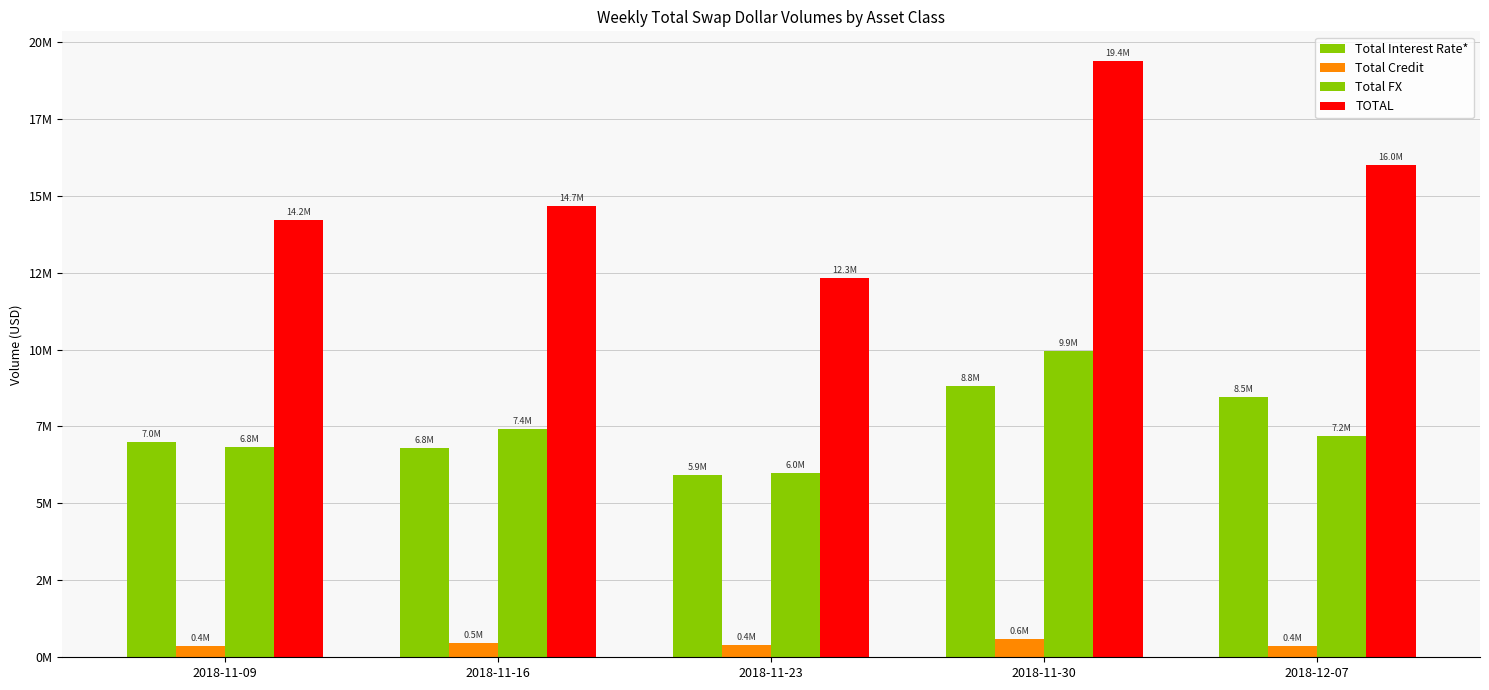

What is the sum of the TOTAL values at 2018-11-09 and 2018-11-23?

26519513